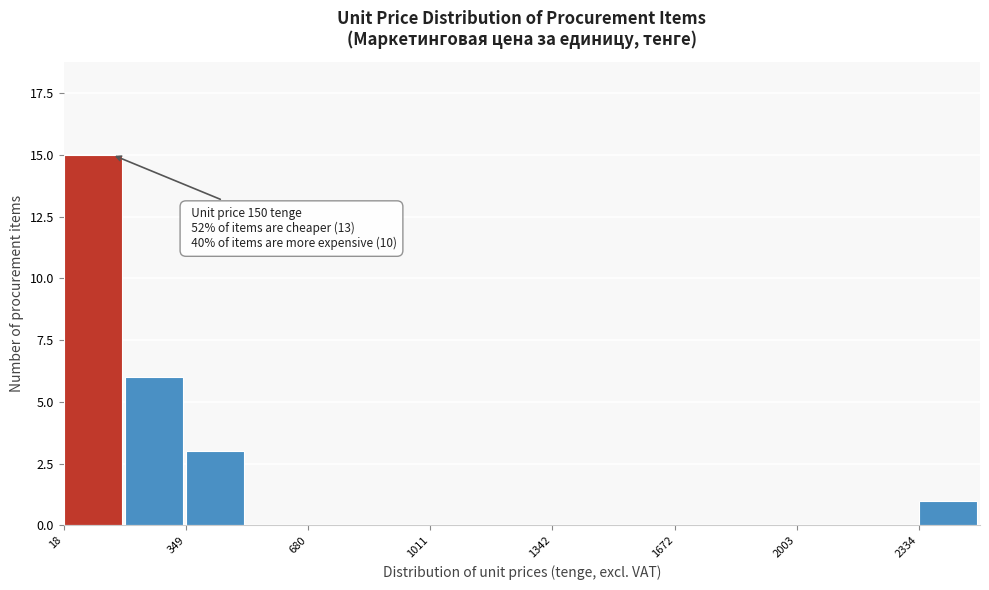

Around what value on the x-axis is the tallest bar? Give the approximate position of its centre, as read against the axis.

100